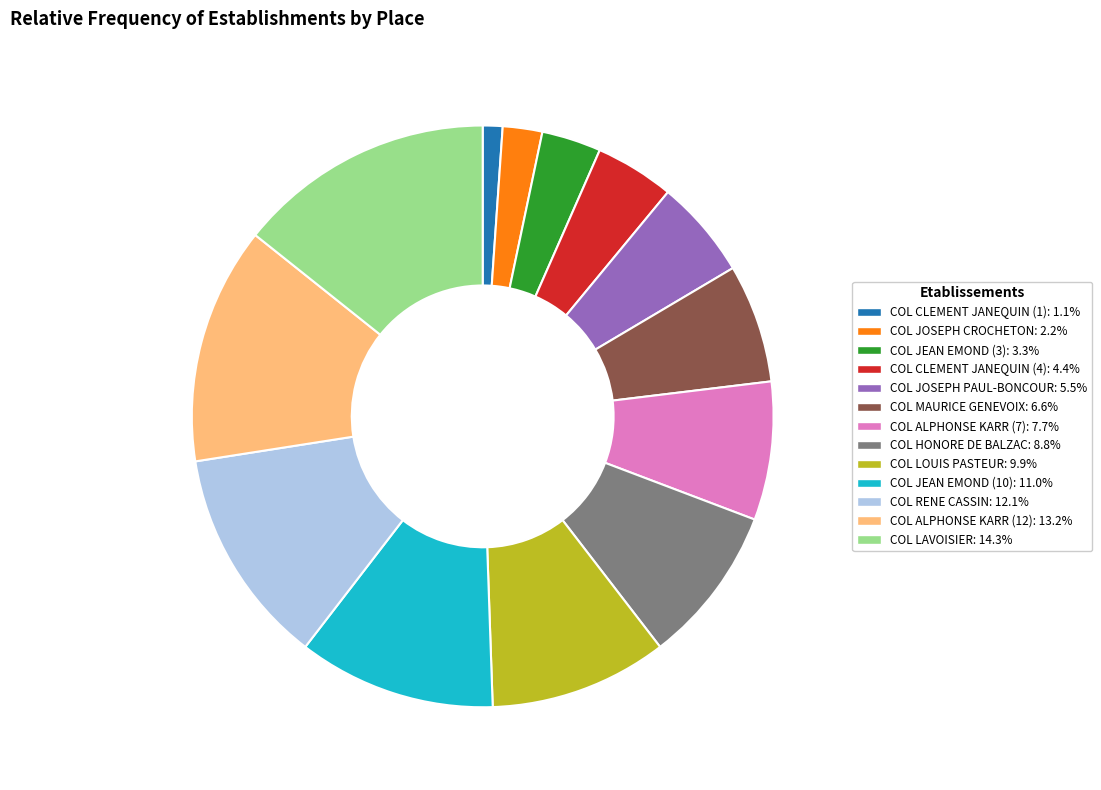

Is the sum of COL ALPHONSE KARR (7) and COL RENE CASSIN greater than half?

No